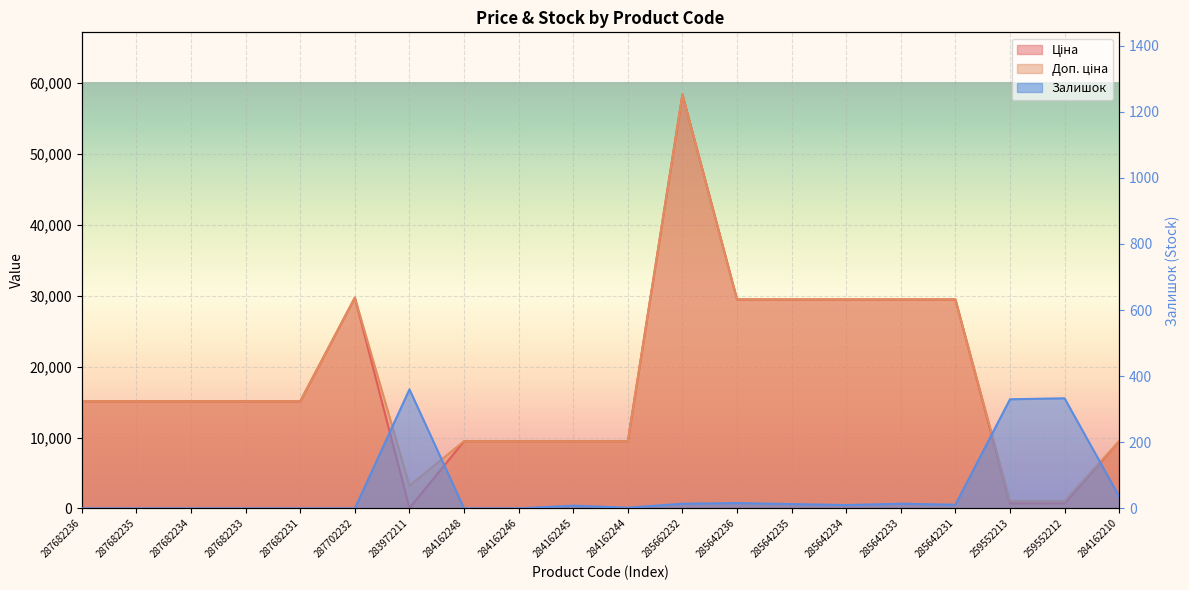

Between 287682233 and 285662232, which is larger?

285662232